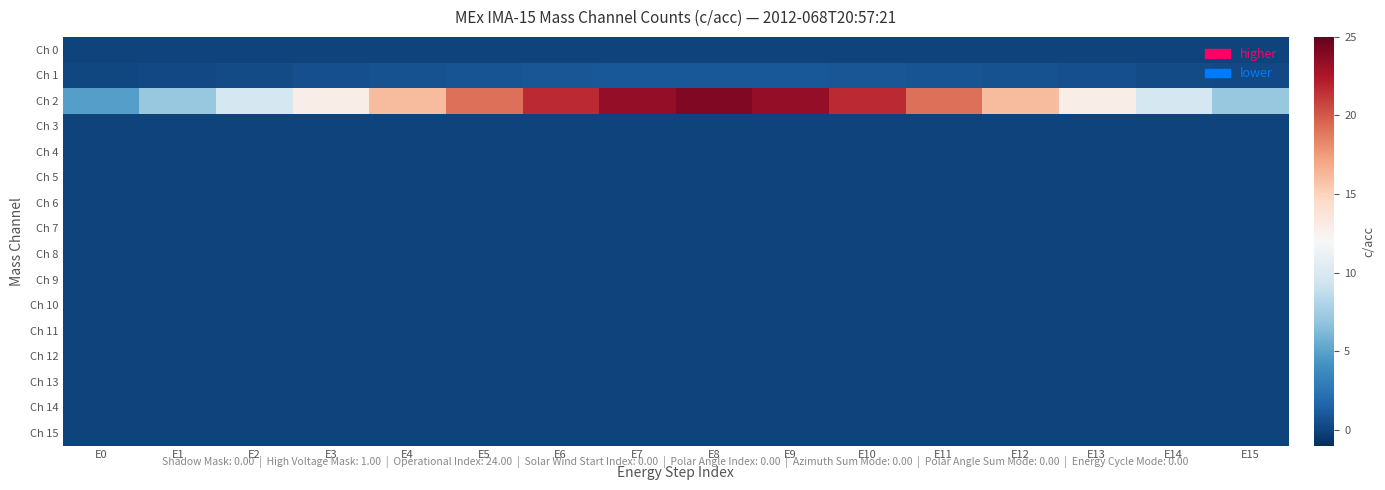

Rank the series at E4 from highest to lowest value.

Ch 2, Ch 1, Ch 0, Ch 3, Ch 4, Ch 5, Ch 6, Ch 7, Ch 8, Ch 9, Ch 10, Ch 11, Ch 12, Ch 13, Ch 14, Ch 15